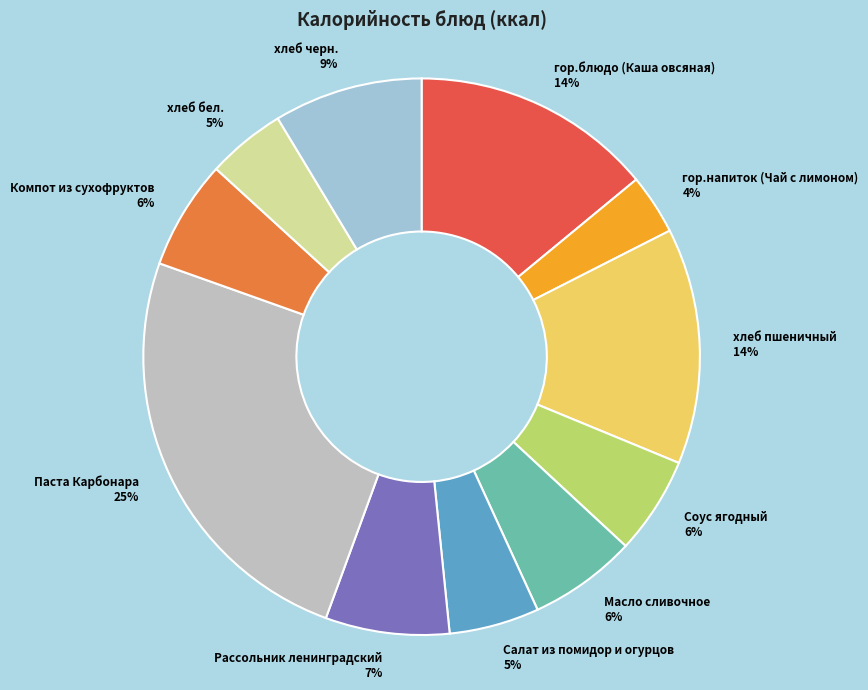

To the nearest percent, what percentage of the pie is хлеб бел.?

5%